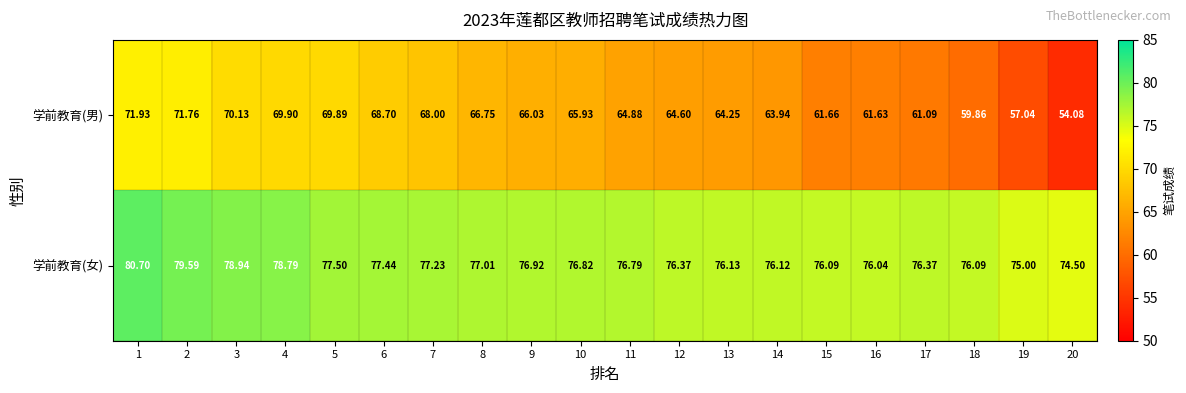

Is the value of 学前教育(女) at 11 greater than the value of 学前教育(男) at 20?

Yes